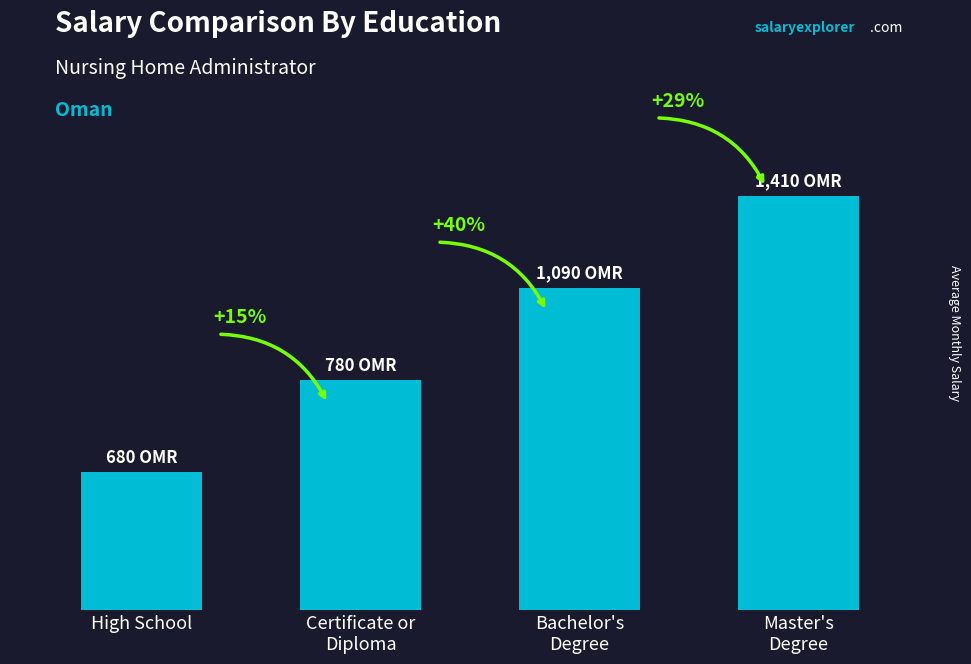

List the labels in order of value, largest first.

Master's
Degree, Bachelor's
Degree, Certificate or
Diploma, High School